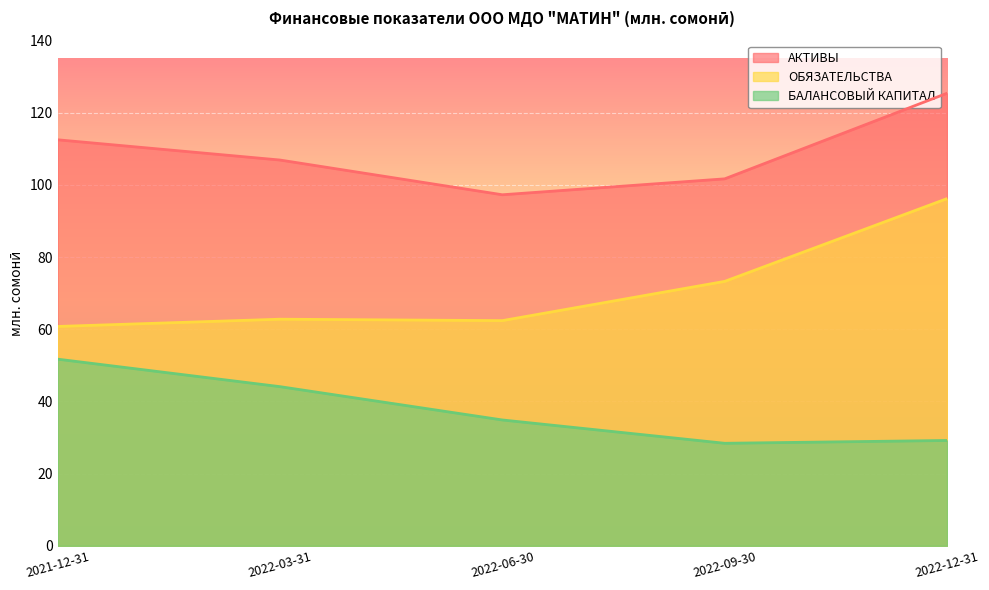

How many lines are shown in the chart?

3